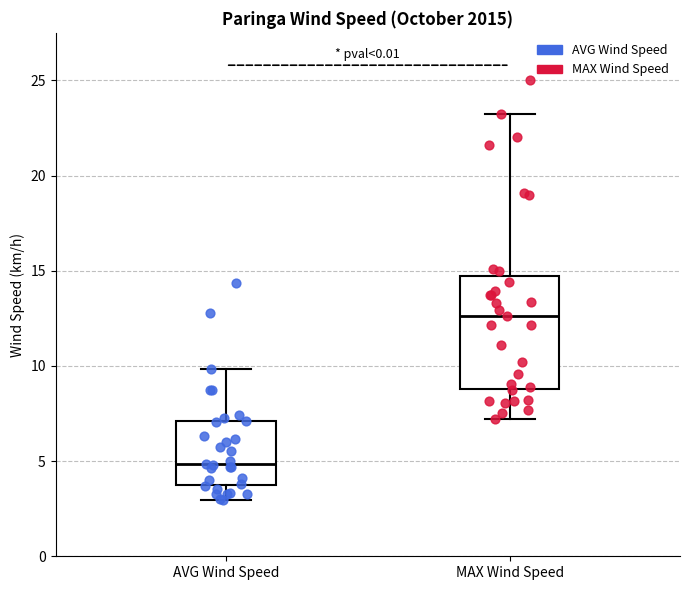

Reading left to right, read every box against the y-axis: the position of its median line, the range the box covers, and the ends of its whiskers. The values are not printed on the chart, so give them approximately, as read against the axis.

AVG Wind Speed: median 5.0, box 4.0 to 7.0, whiskers 3.0 to 10.0
MAX Wind Speed: median 12.5, box 9.0 to 14.5, whiskers 7.0 to 23.5